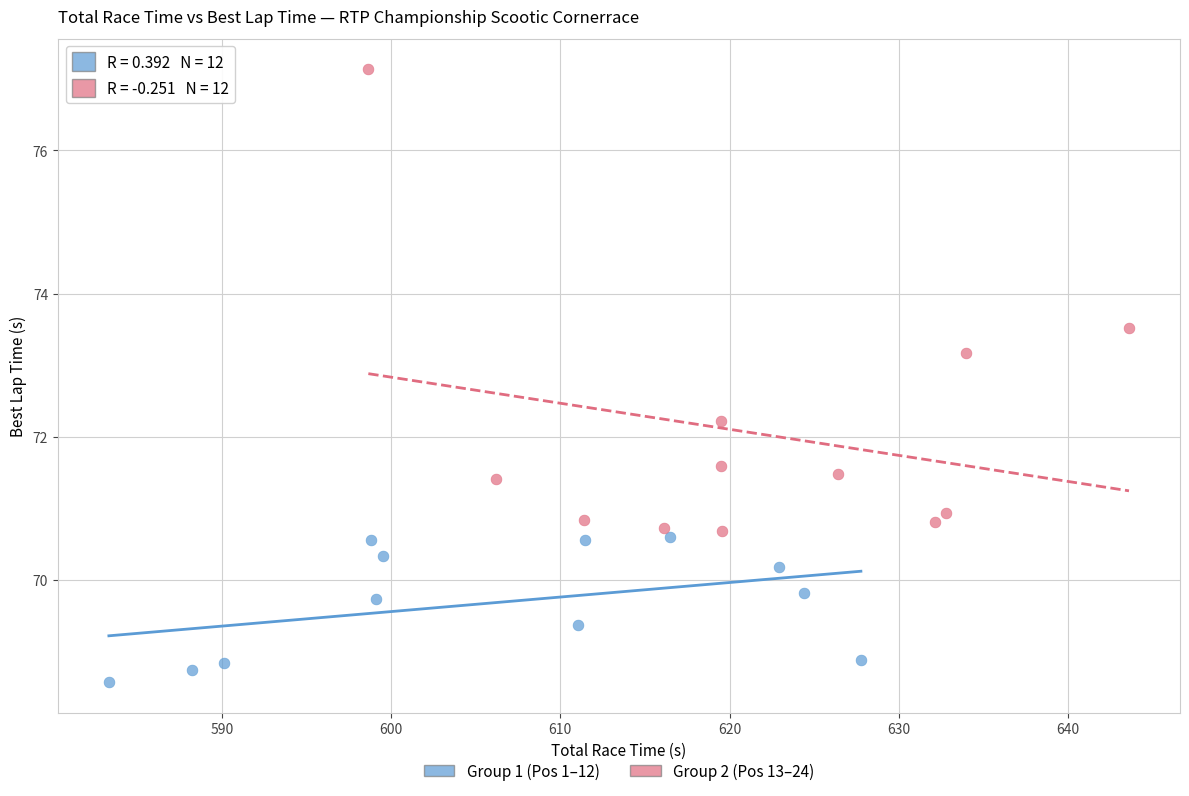

Which series has the widest spread of Y values?

Group 2 (Pos 13–24)